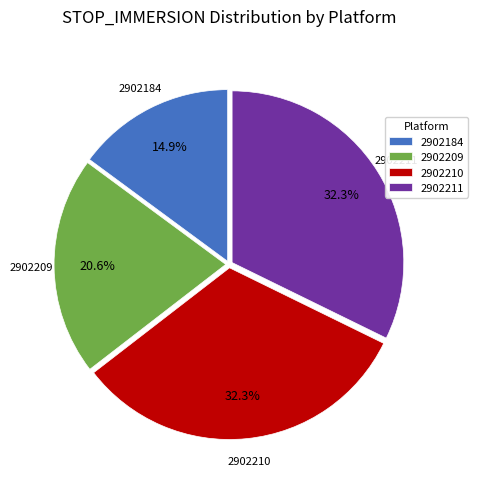

Between 2902184 and 2902209, which is larger?

2902209